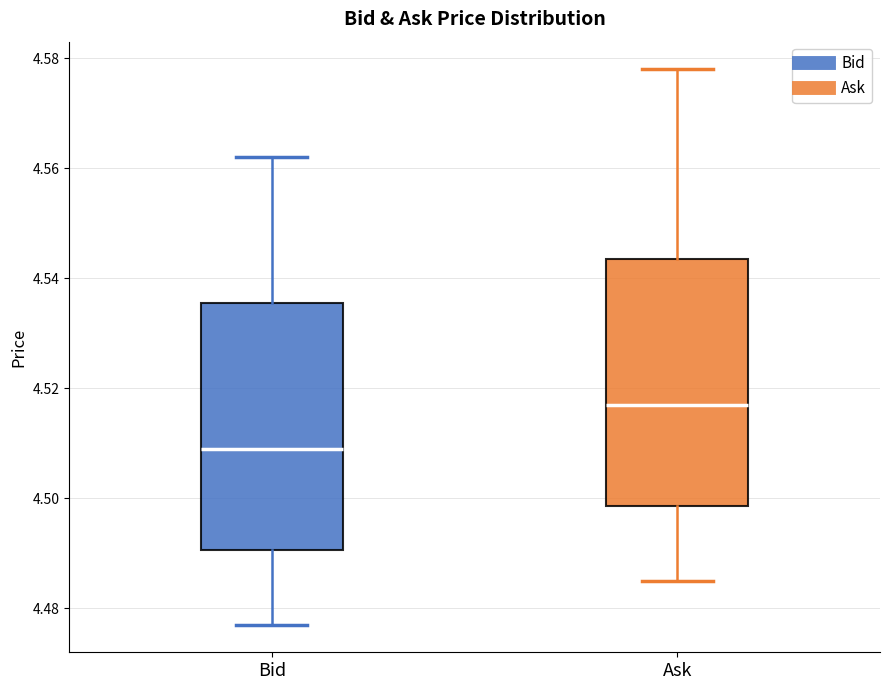

Which box has the lowest median line?

Bid